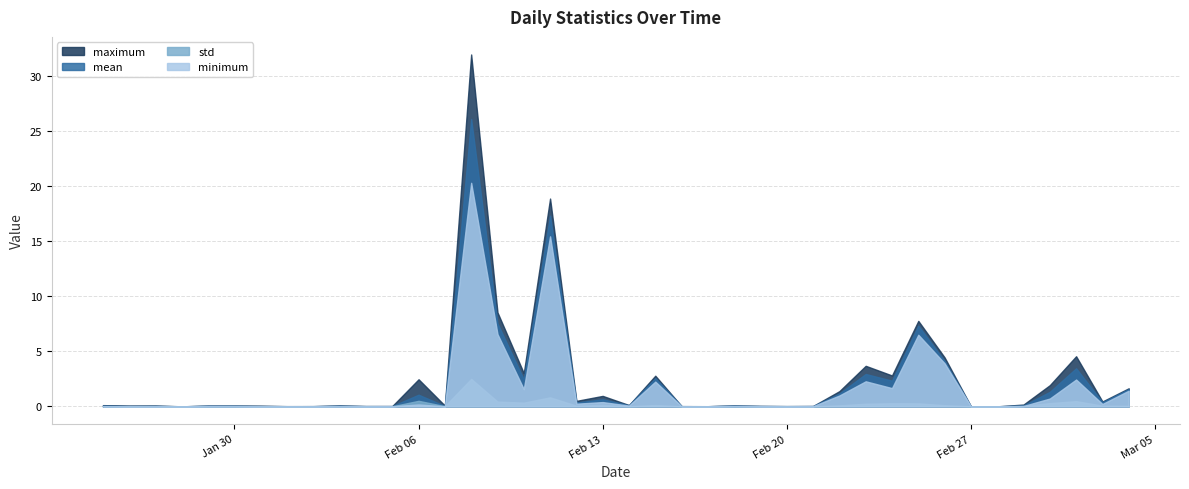

The mean series shows 0.0 at Feb 20. True or false?

True